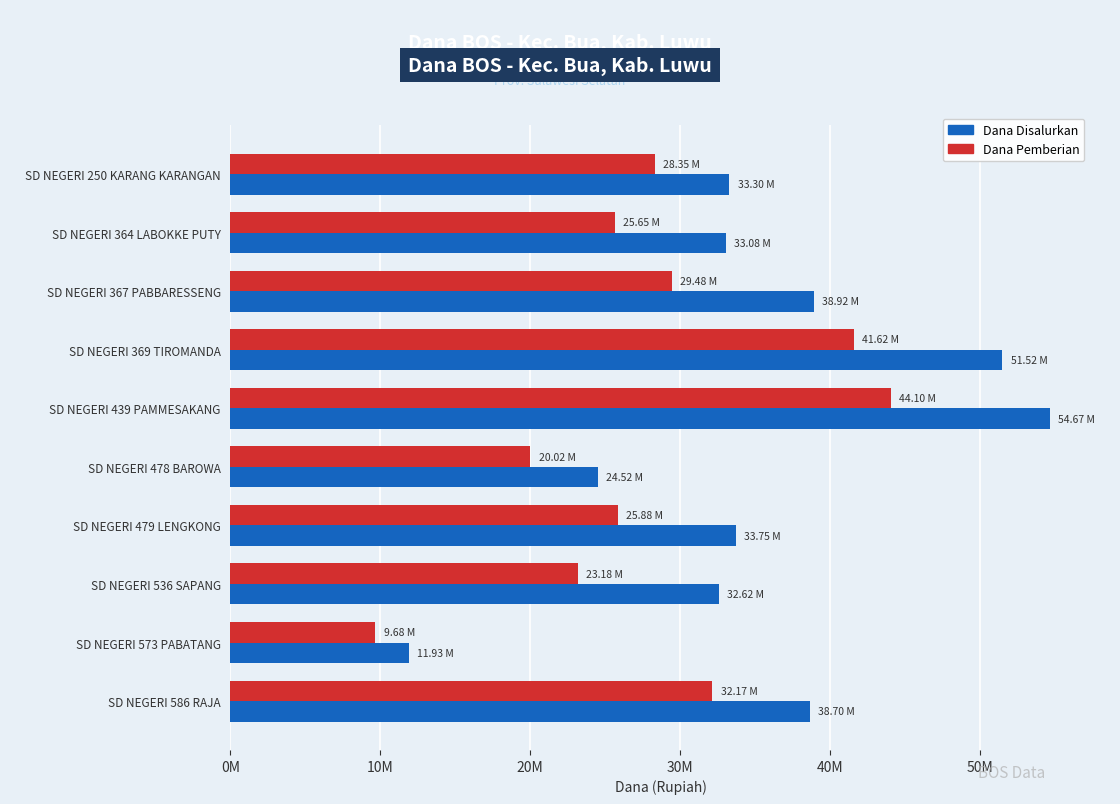

What is the difference between the maximum and minimum values in the Dana Pemberian series?

34425000